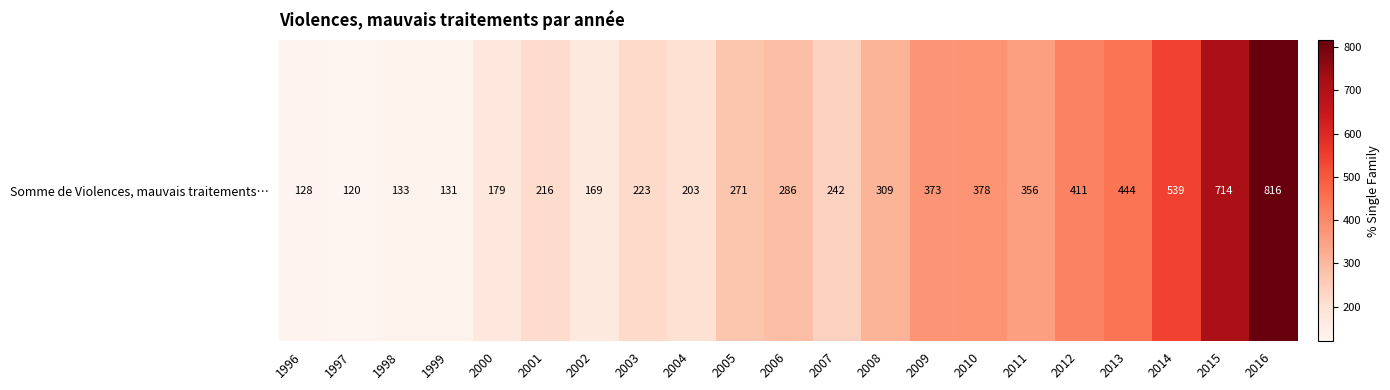

How many data points does each series have?

21